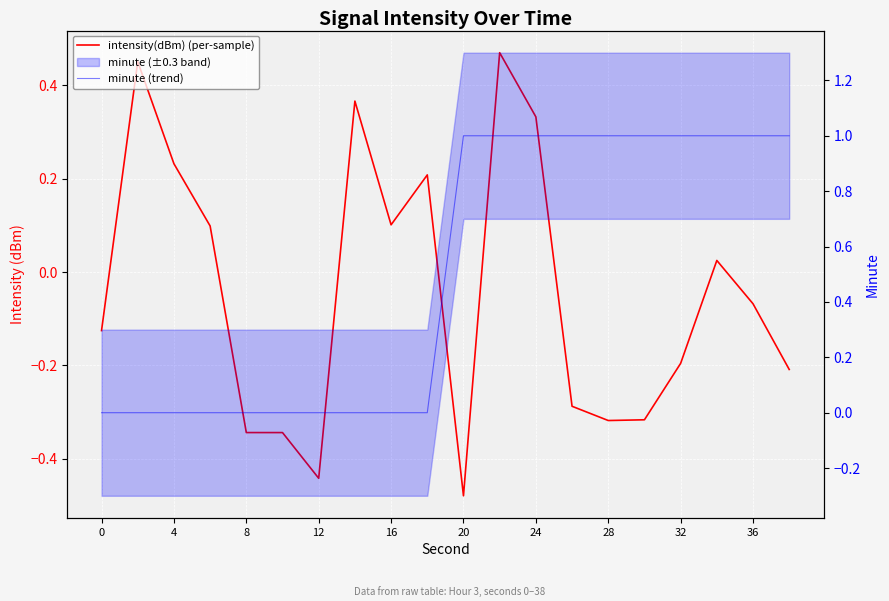

How many values in the minute (trend) series are below 1?

10